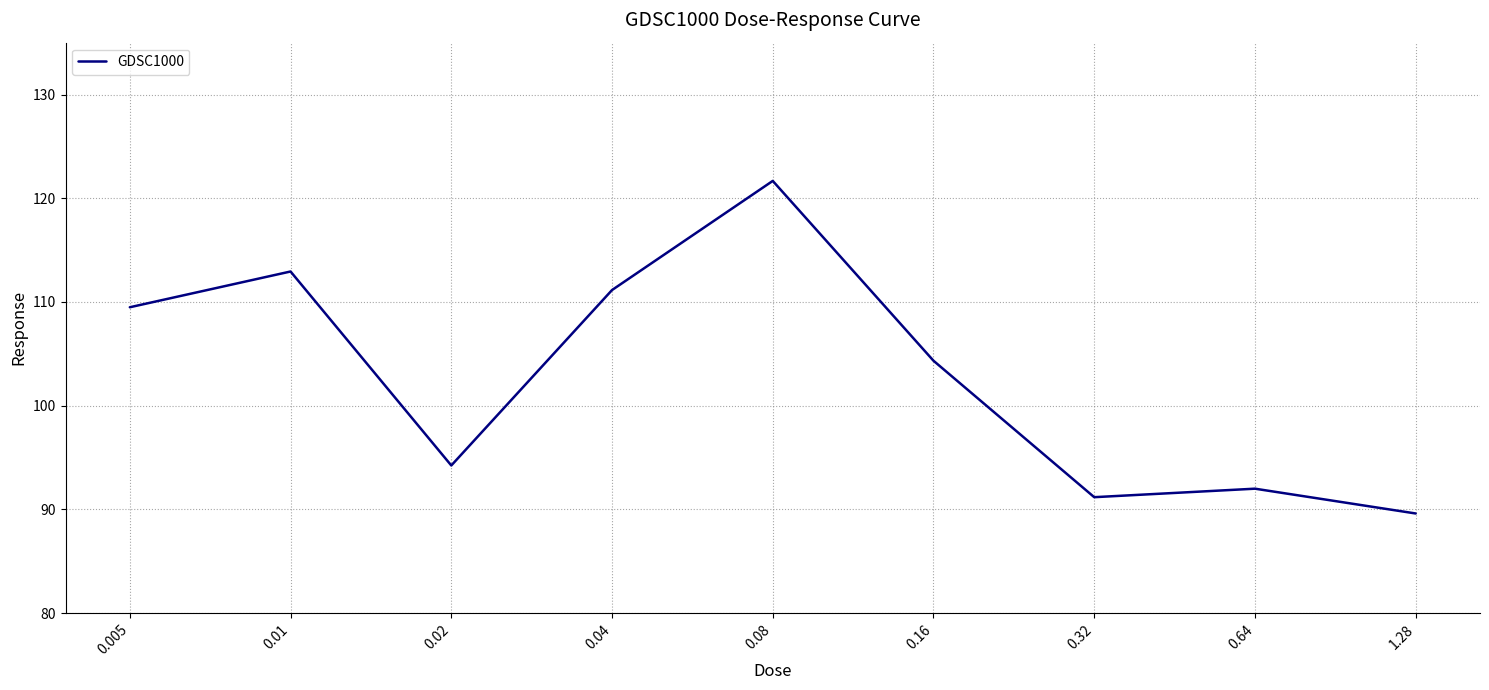

What is the difference between the values at 0.64 and 0.02?

2.2